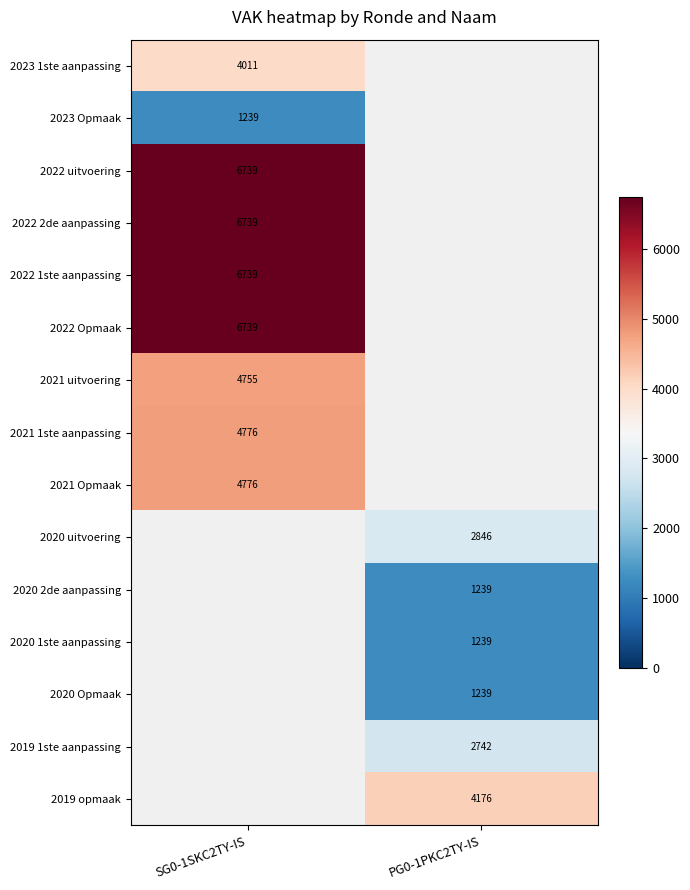

At which category does the chart reach its minimum across all series?

SG0-1SKC2TY-IS